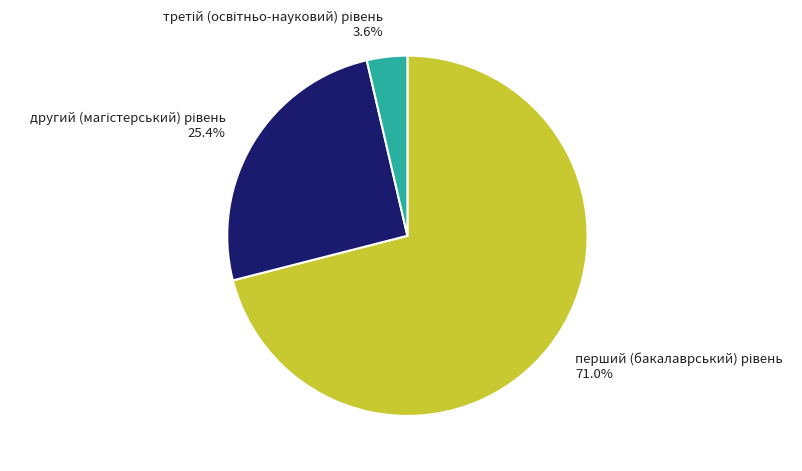

Is there any slice that represents more than half of the pie?

Yes